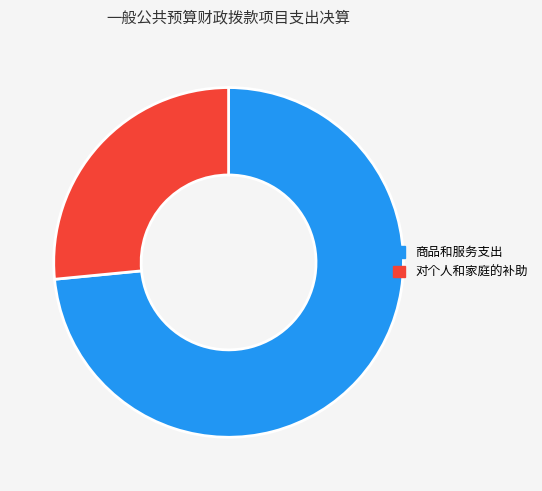

The 商品和服务支出 slice represents 73% of the pie. True or false?

True